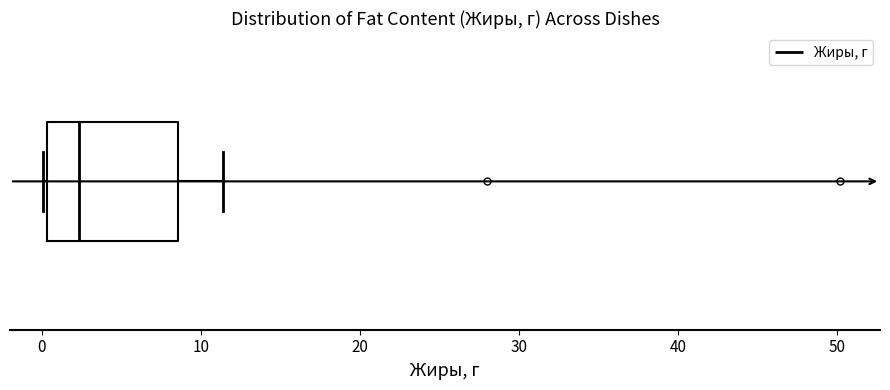

Where is the right edge of the box on the x-axis? The values are not printed on the chart, so give them approximately, as read against the axis.

9